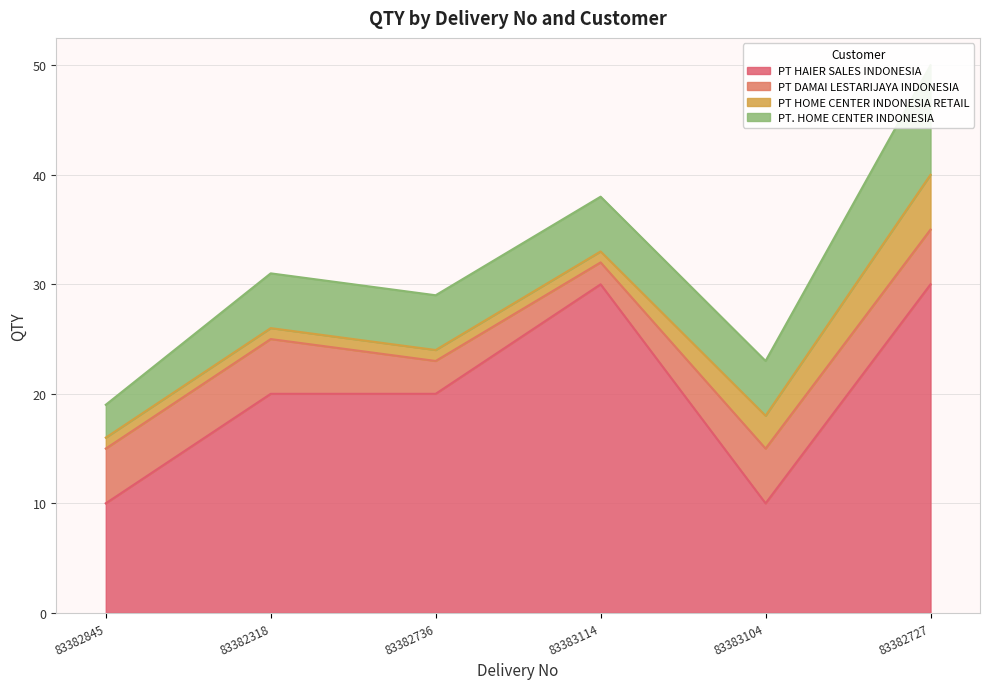

The PT HAIER SALES INDONESIA series shows 8 at 83382318. True or false?

False